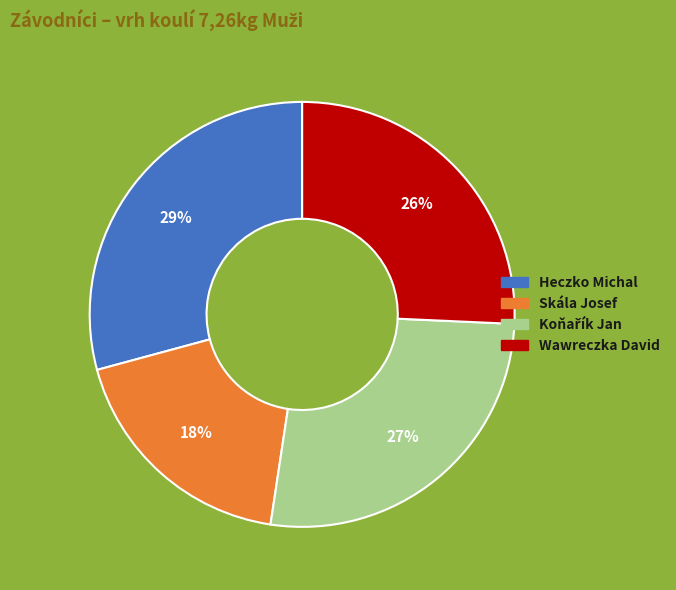

Which slice is the largest?

Heczko Michal